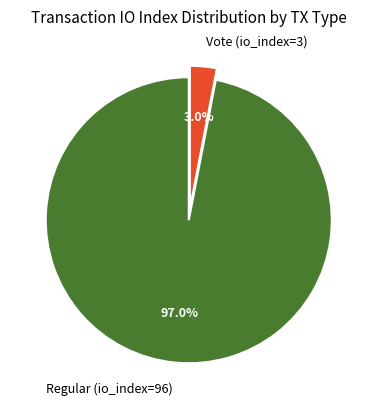

How many slices are in this pie chart?

2